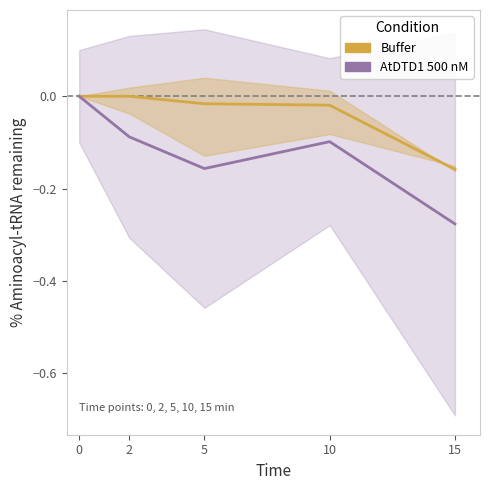

Is it true that AtDTD1 500 nM equals 0.0 at 0?

True